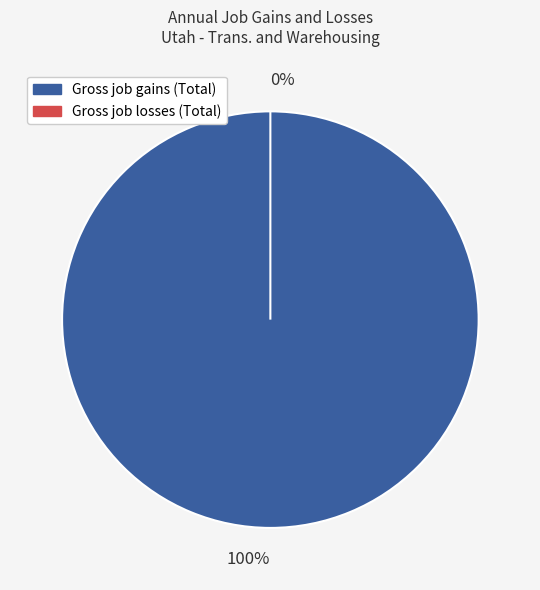

Count the number of slices in the pie.

2